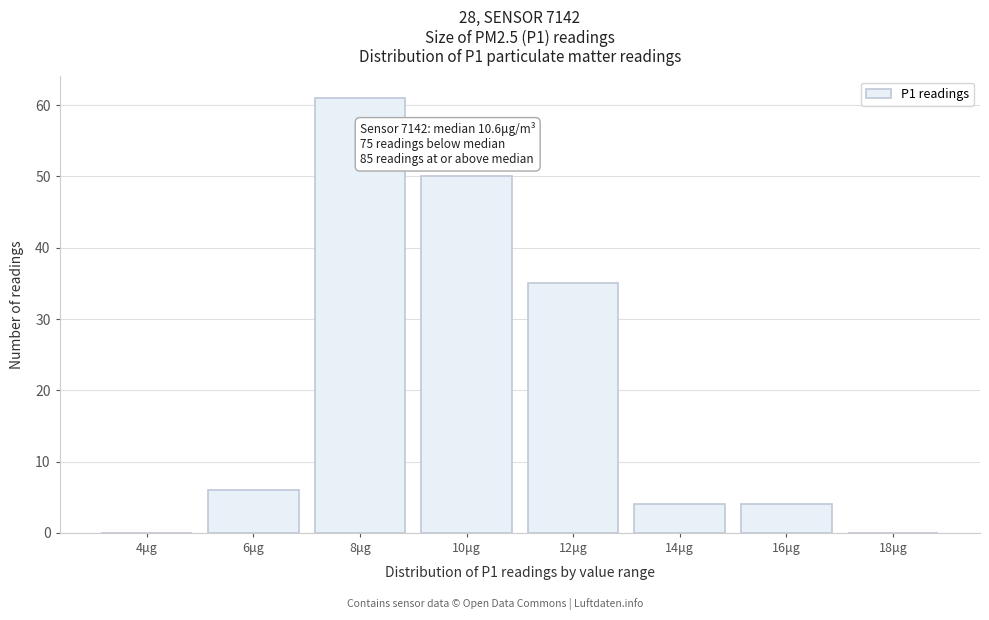

Reading left to right, what are all the values shown in this chart?

4μg=0	6μg=6	8μg=61	10μg=50	12μg=35	14μg=4	16μg=4	18μg=0